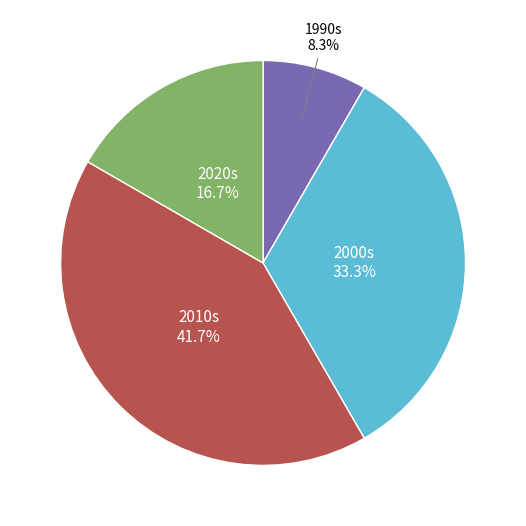

Does any single category account for the majority?

No